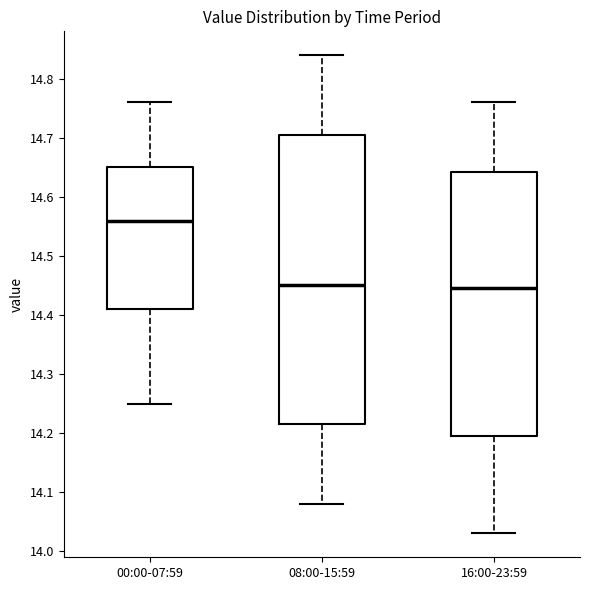

Which box is the tallest, from its lower edge to its upper edge?

08:00-15:59